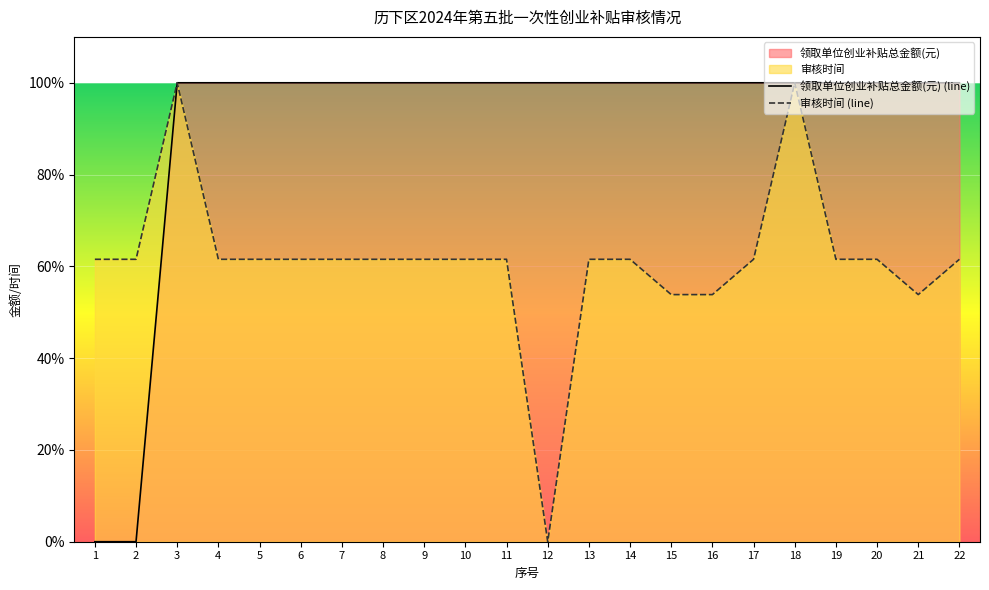

What is the maximum value for 领取单位创业补贴总金额(元) (line)?

100.0